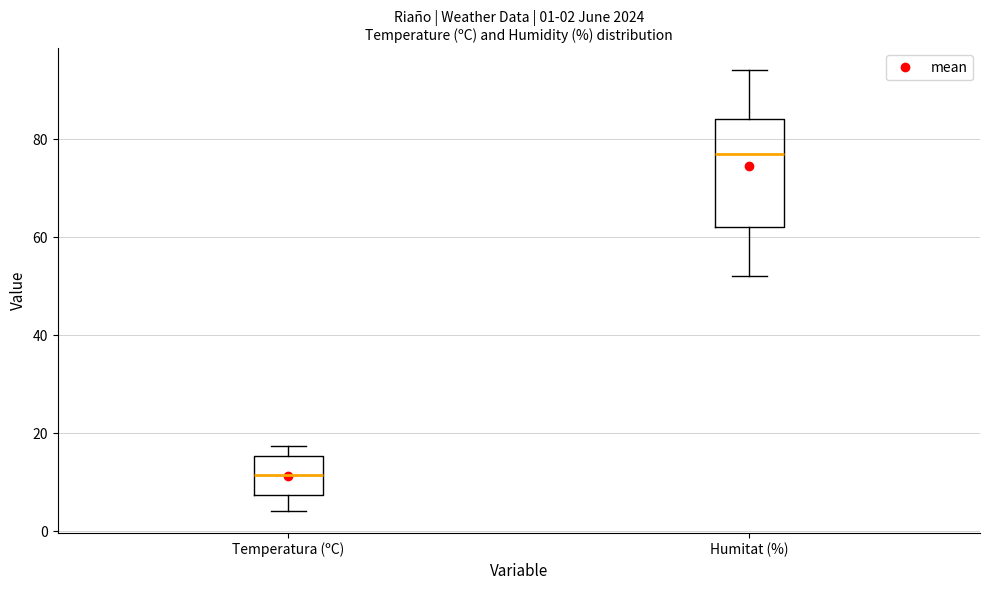

Which box's median line is the highest?

Humitat (%)